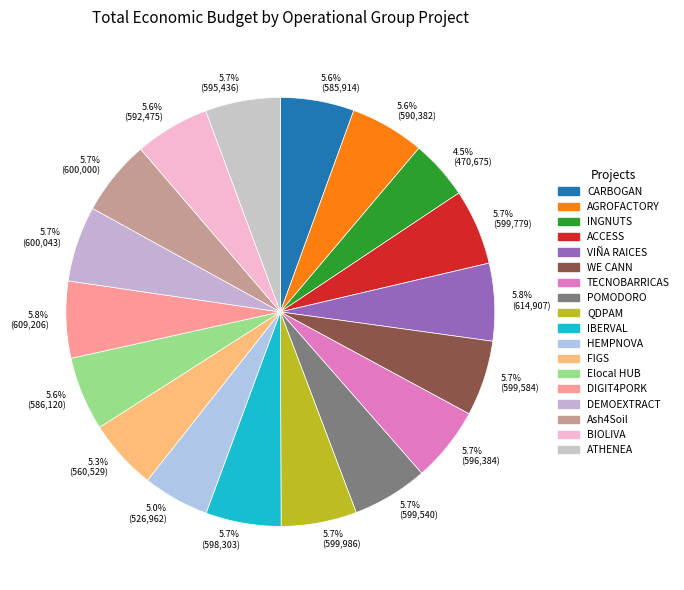

To the nearest percent, what is the average slice percentage?

6%